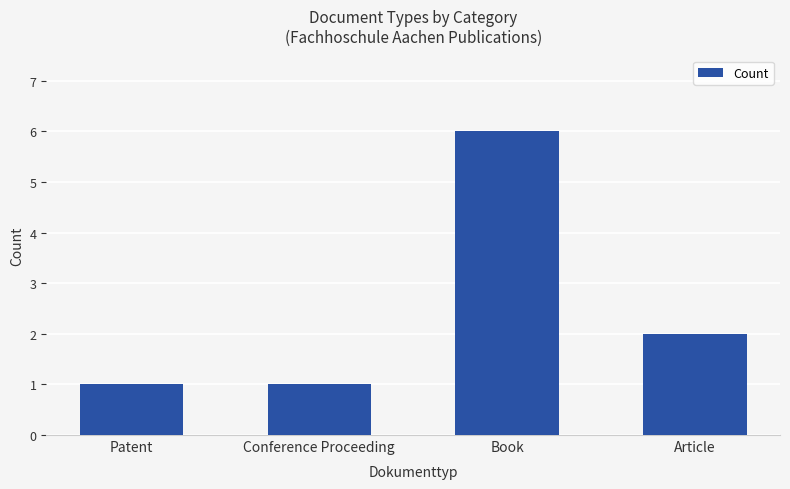

What is the label of the 3rd bar from the left?

Book